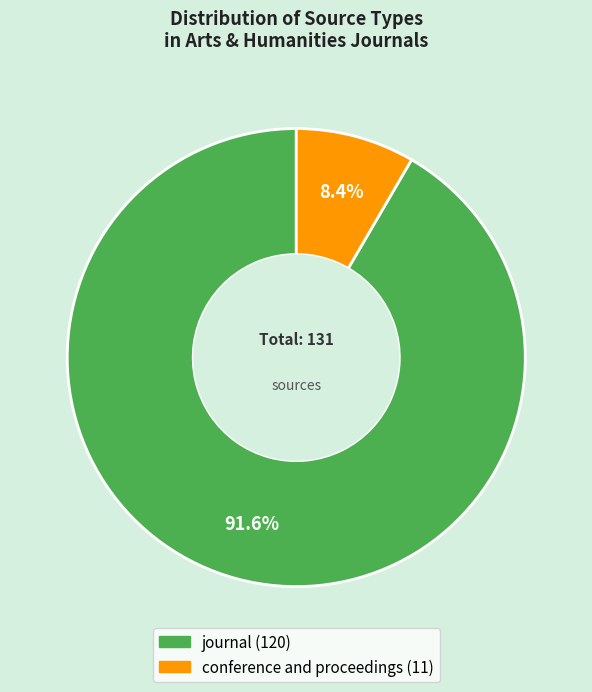

Is it true that conference and proceedings is 8% of the pie?

True